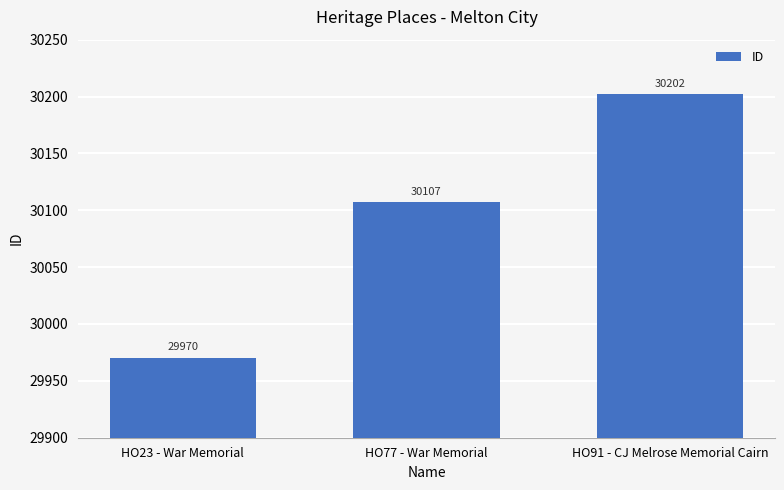

What is the average value?

30093